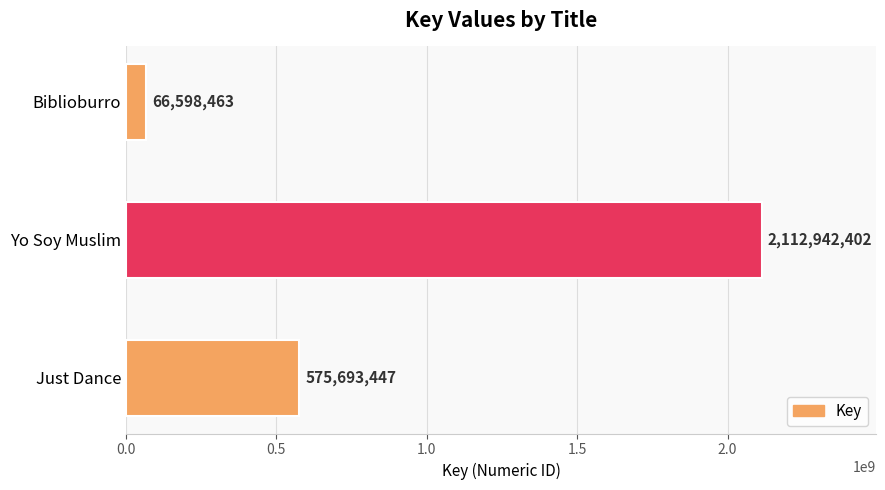

What is the average value?

918411437